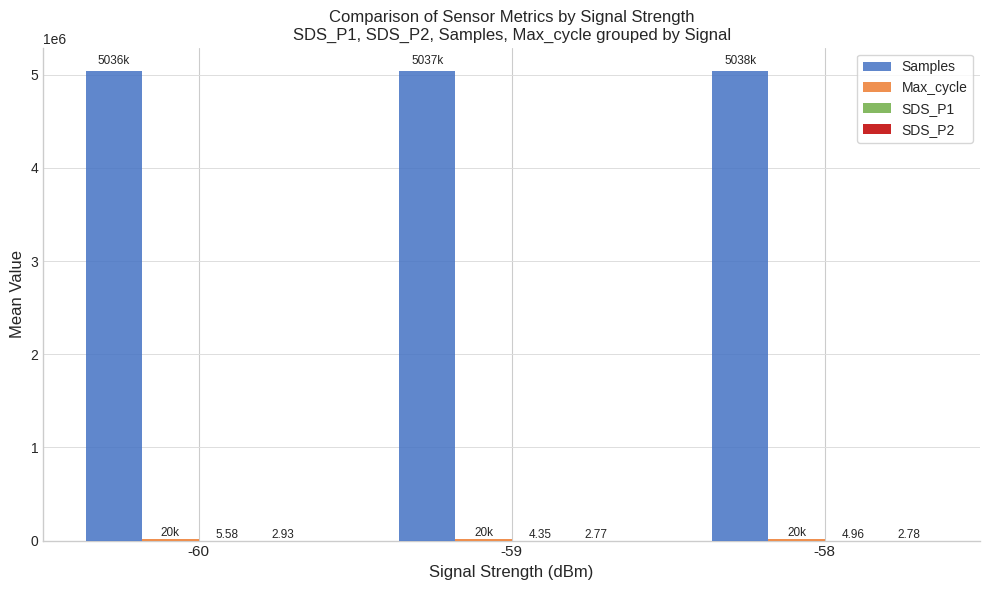

What is the total value across all series at -58?

5058047.7